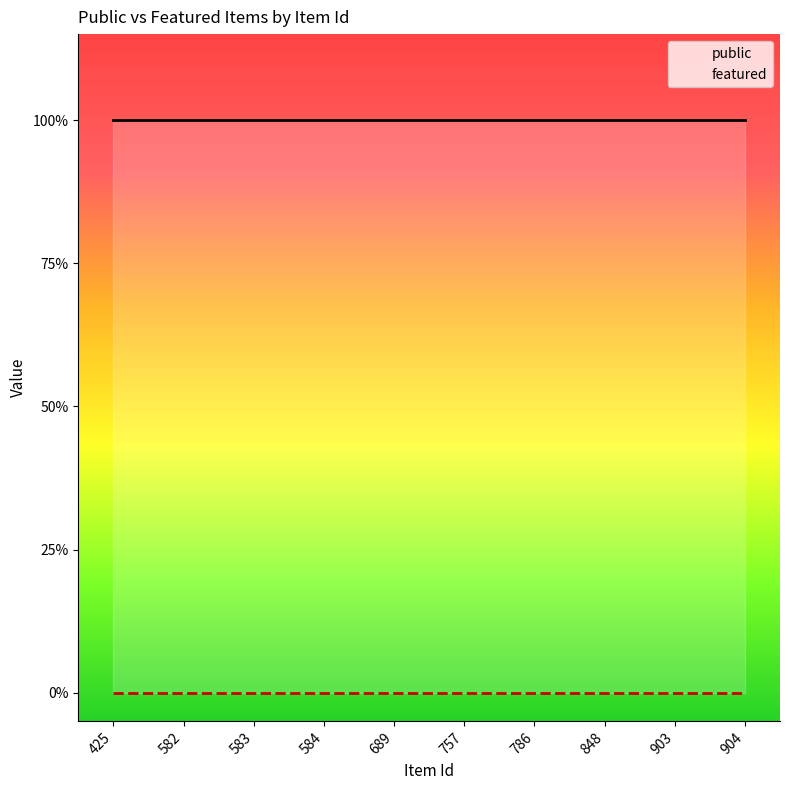

Reading left to right, list all the values displayed in this chart.

public: 425=1	582=1	583=1	584=1	689=1	757=1	786=1	848=1	903=1	904=1
featured: 425=0	582=0	583=0	584=0	689=0	757=0	786=0	848=0	903=0	904=0